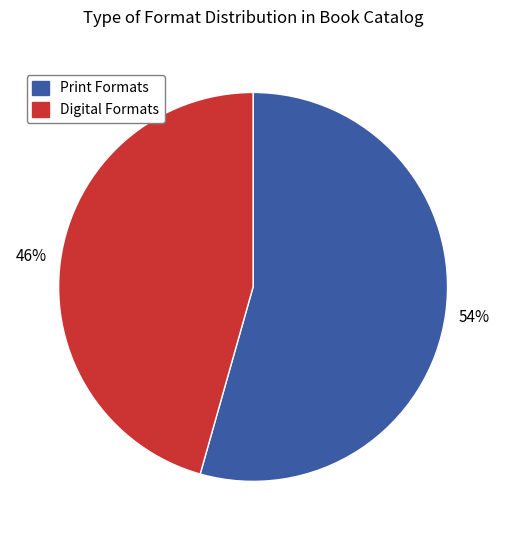

To the nearest percent, what percentage of the pie is Digital Formats?

46%